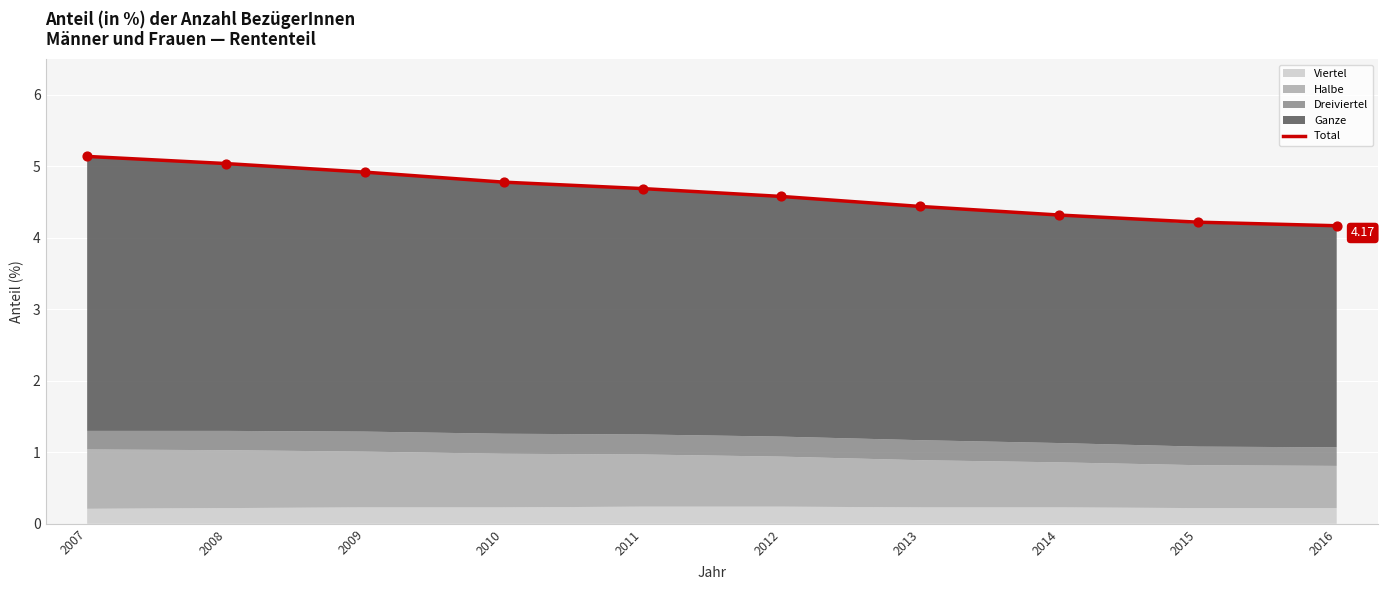

Approximately how many times larger is the value at 2014 compared to 2011?

0.9